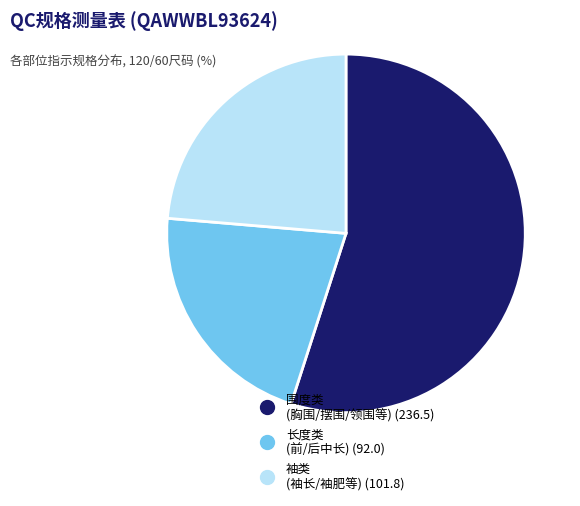

Is there any slice that represents more than half of the pie?

Yes